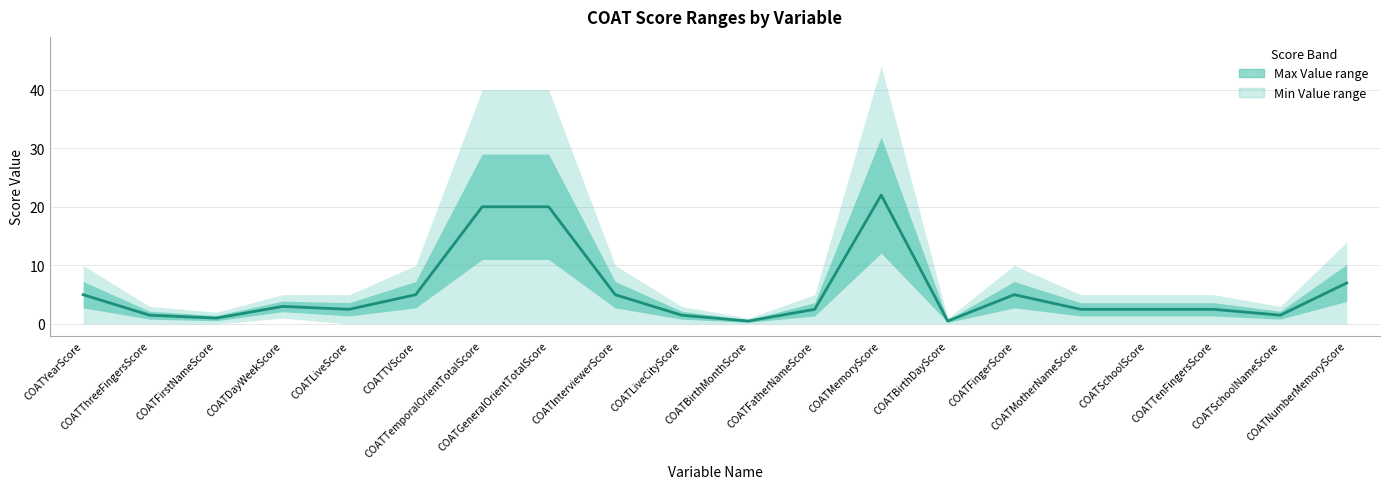

What position from the right is COATTVScore?

15